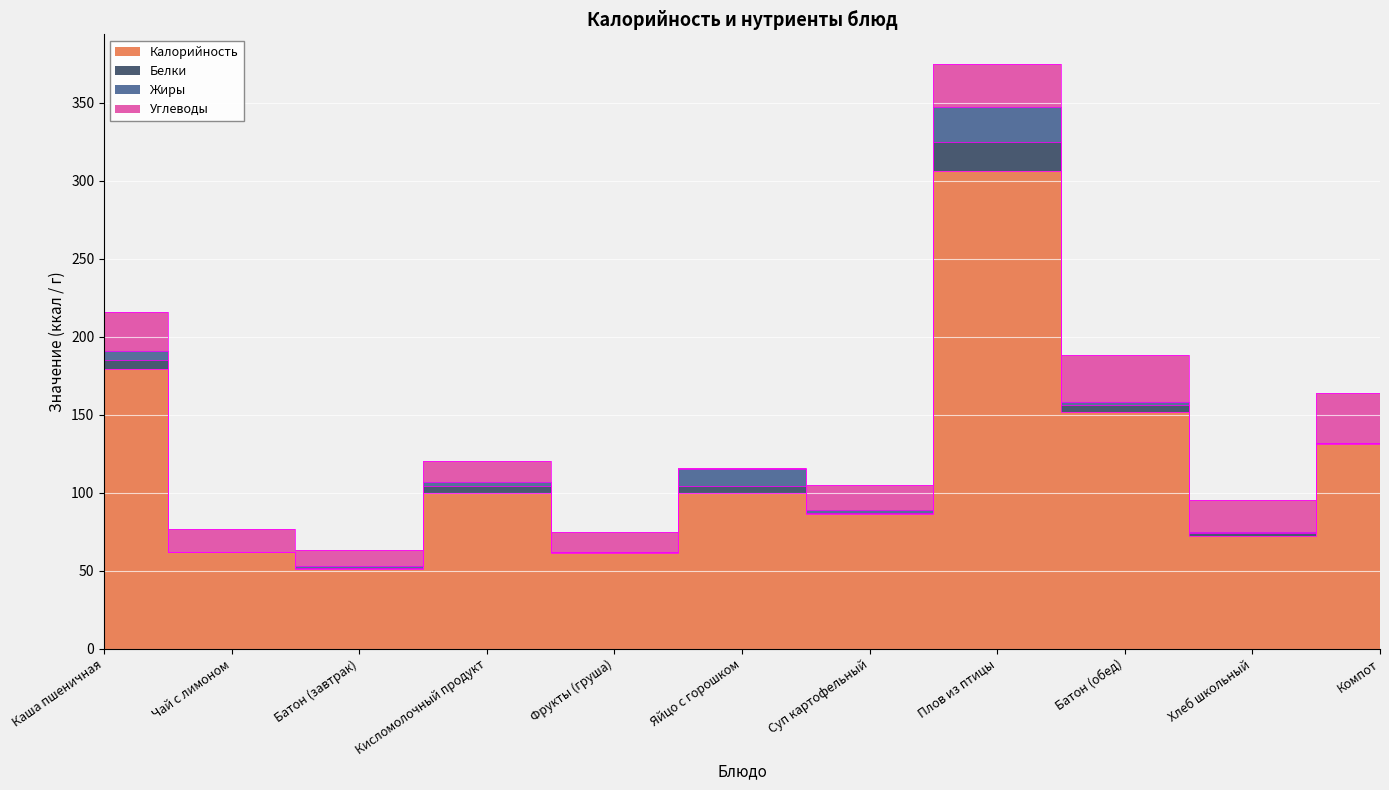

At which label is Жиры closest to 11?

Яйцо с горошком